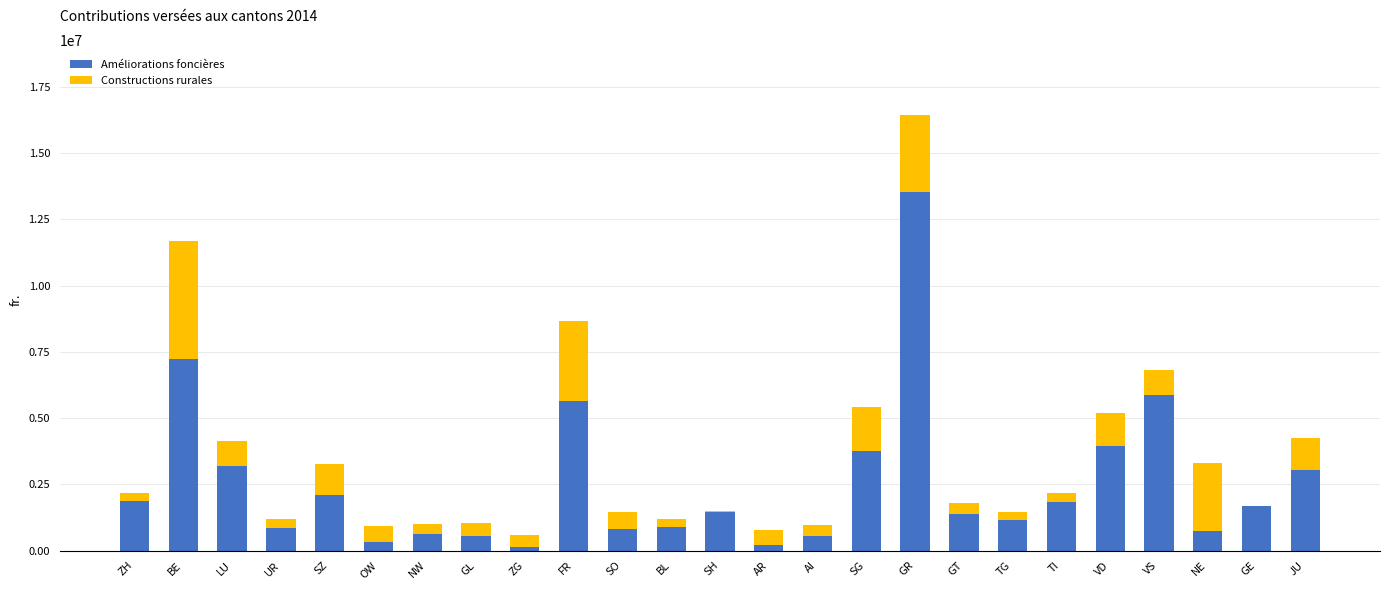

The value of Améliorations foncières at TG is 1884182. True or false?

False